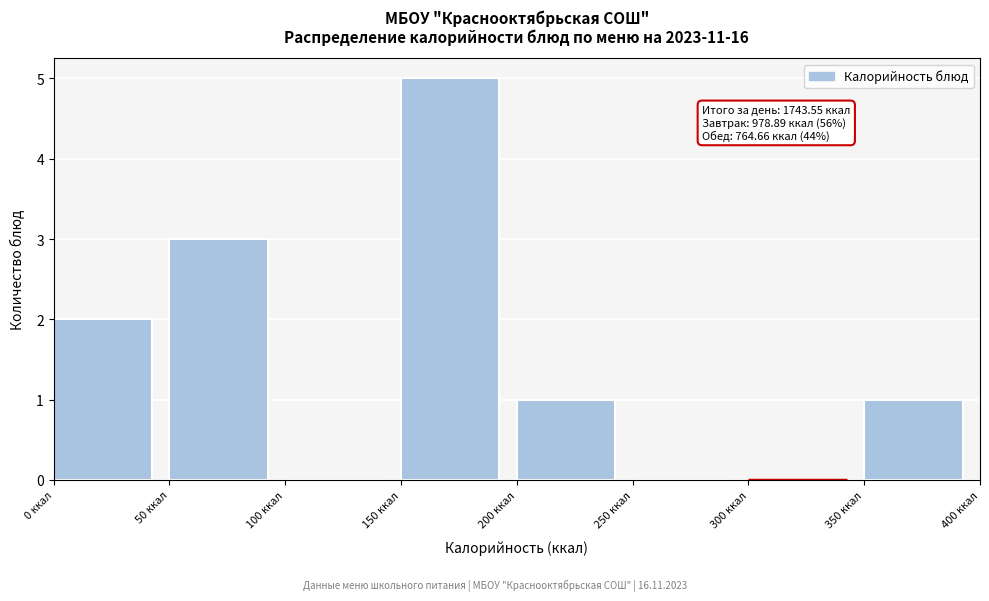

Over which range of the x-axis is the bar tallest?

150 to 200